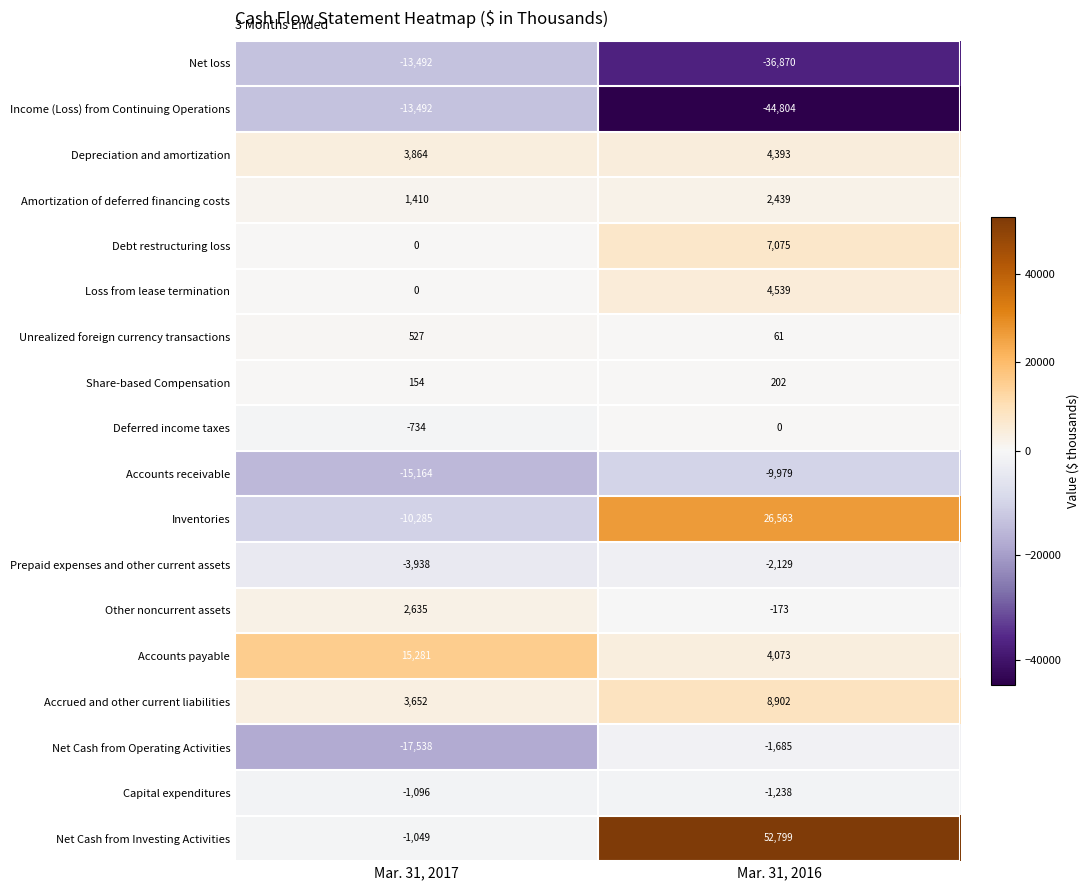

Between Mar. 31, 2017 and Mar. 31, 2016, which series saw the biggest shift?

Net Cash from Investing Activities